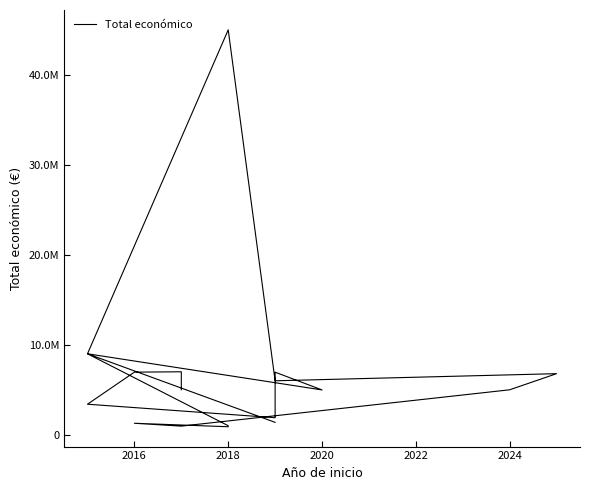

Reading left to right, list all the values displayed in this chart.

1380662	8999544	1005113	892786	1278865	960603	4997527	6790375	5999753	44998999	8999757	4983169	6955758	1895856	3395986	6960293	6999999	4999927